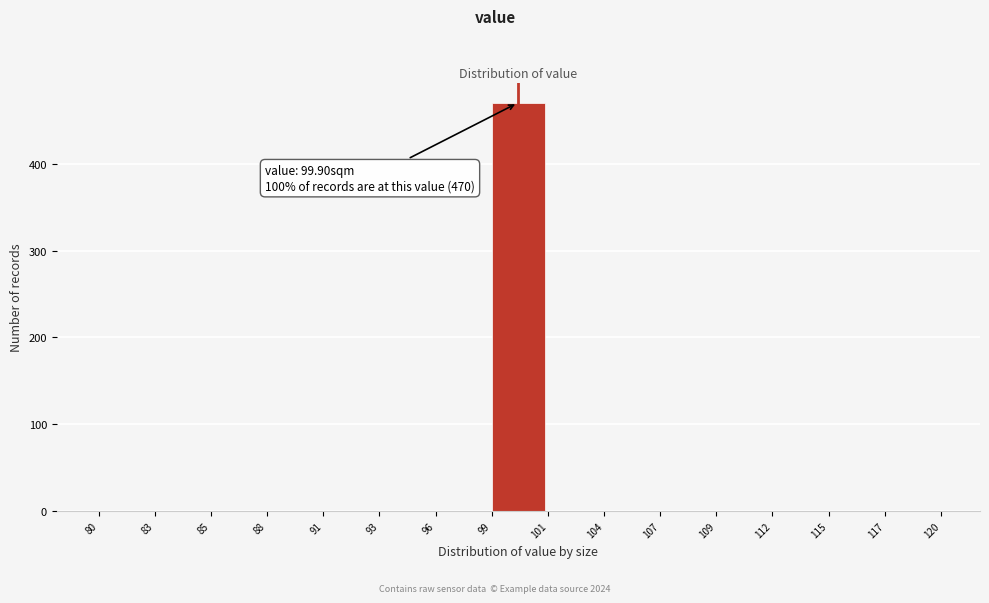

Which range on the x-axis has the tallest bar?

99 to 101